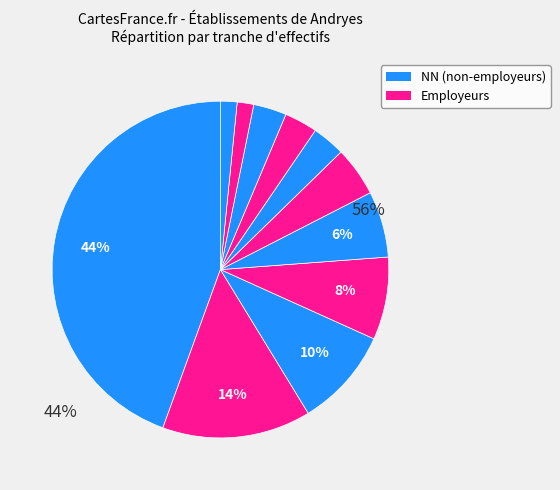

How many slices are in this pie chart?

11